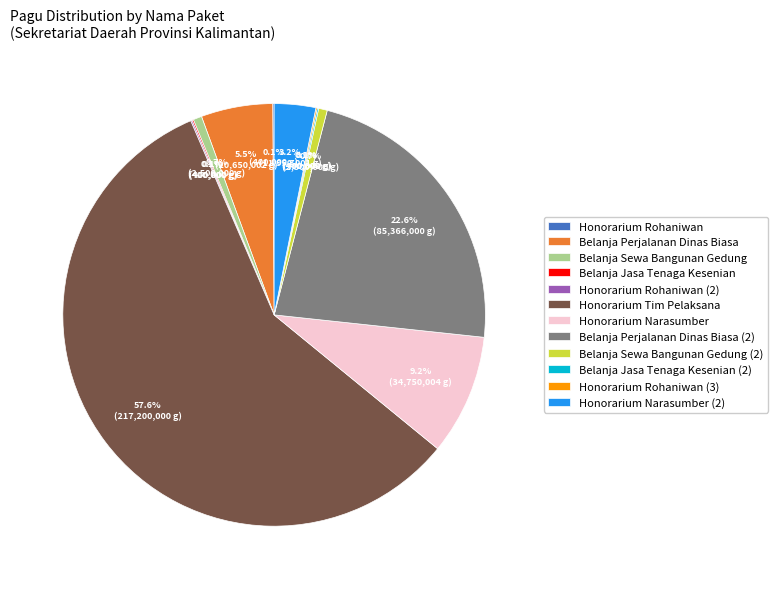

Do Honorarium Narasumber and Belanja Sewa Bangunan Gedung together represent more than half of the pie?

No